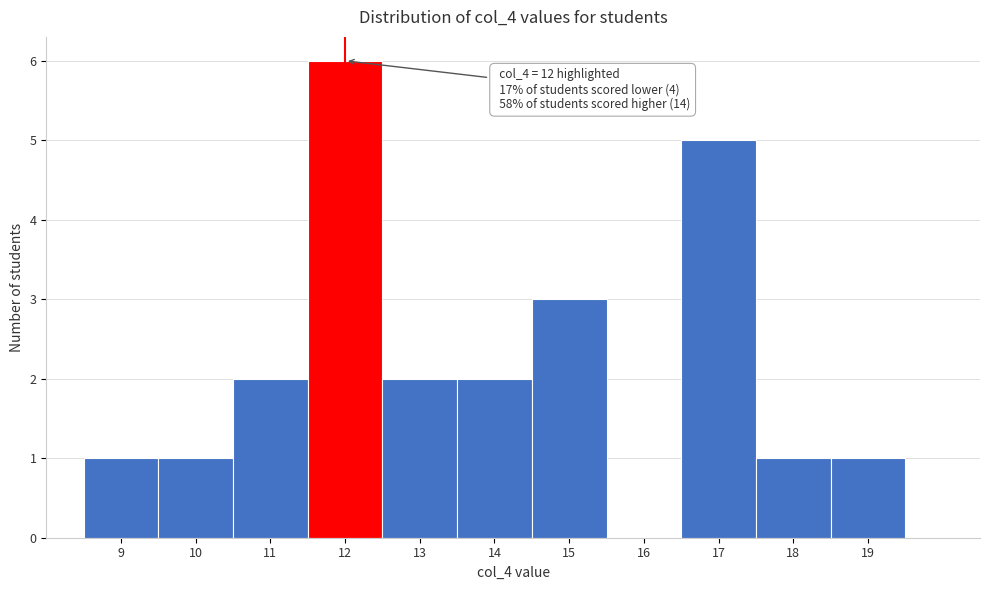

Over which range of the x-axis is the bar tallest?

11.5 to 12.5